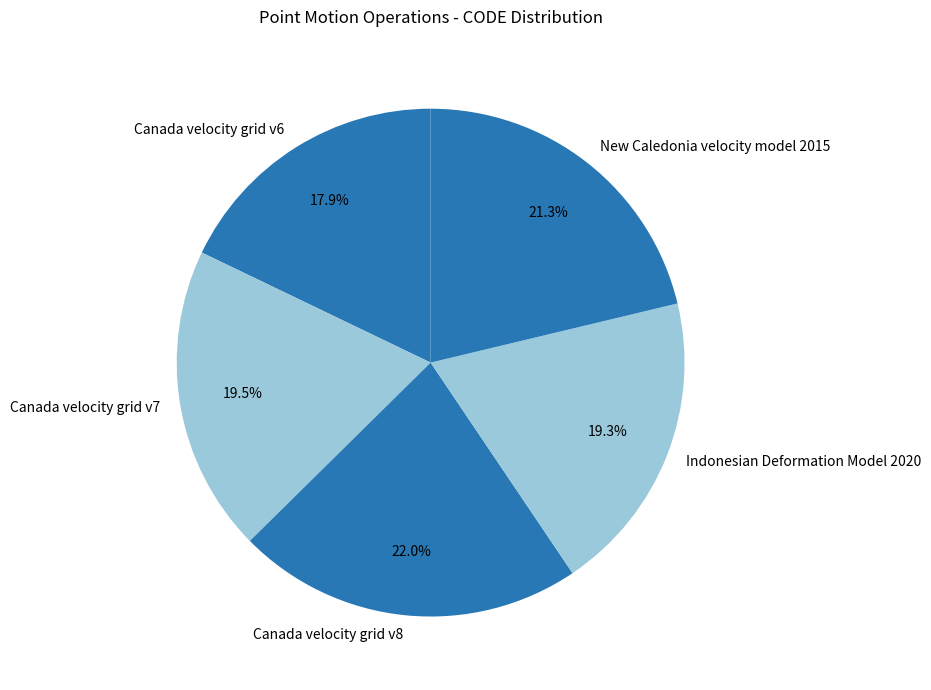

Does Canada velocity grid v7 account for over 50% of the chart?

No